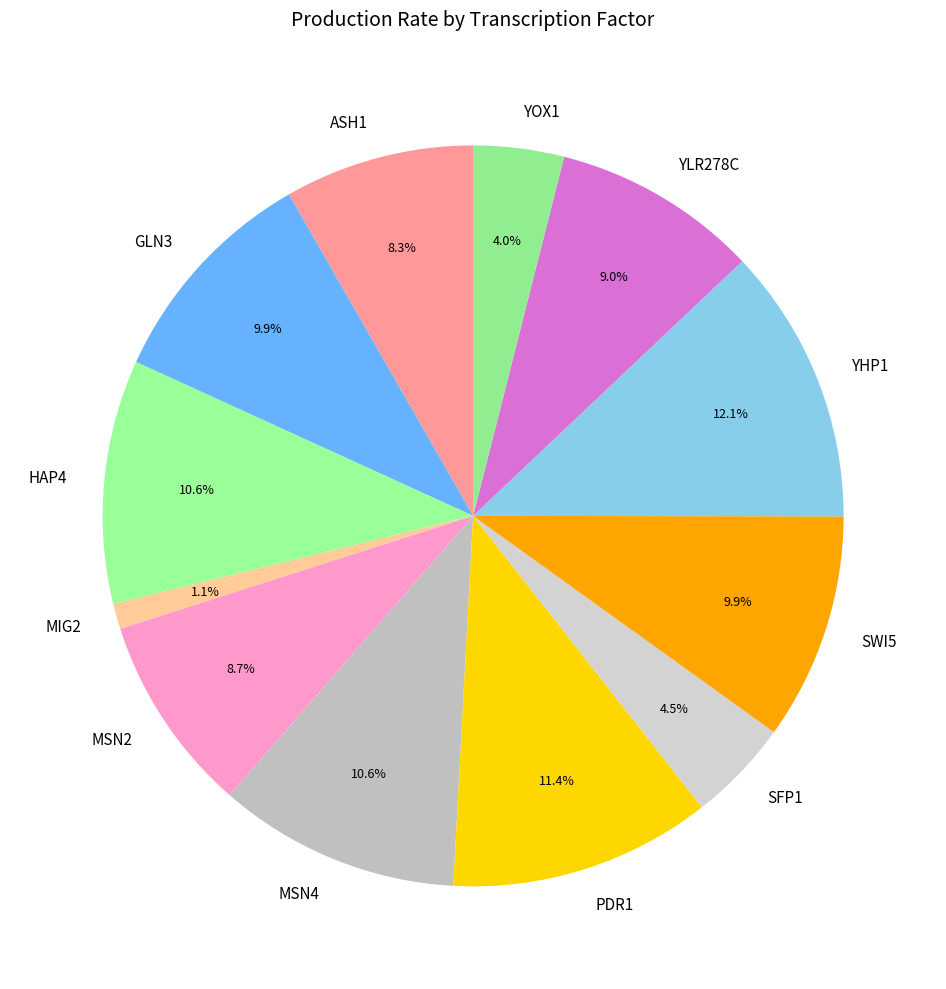

To the nearest percent, what is the average slice percentage?

8%